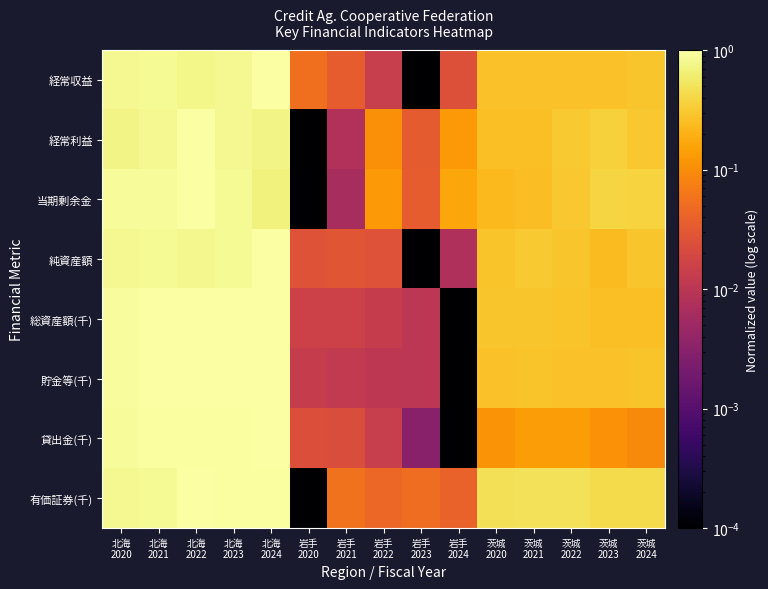

What is the difference between the highest and lowest values at 茨城
2024?

0.3